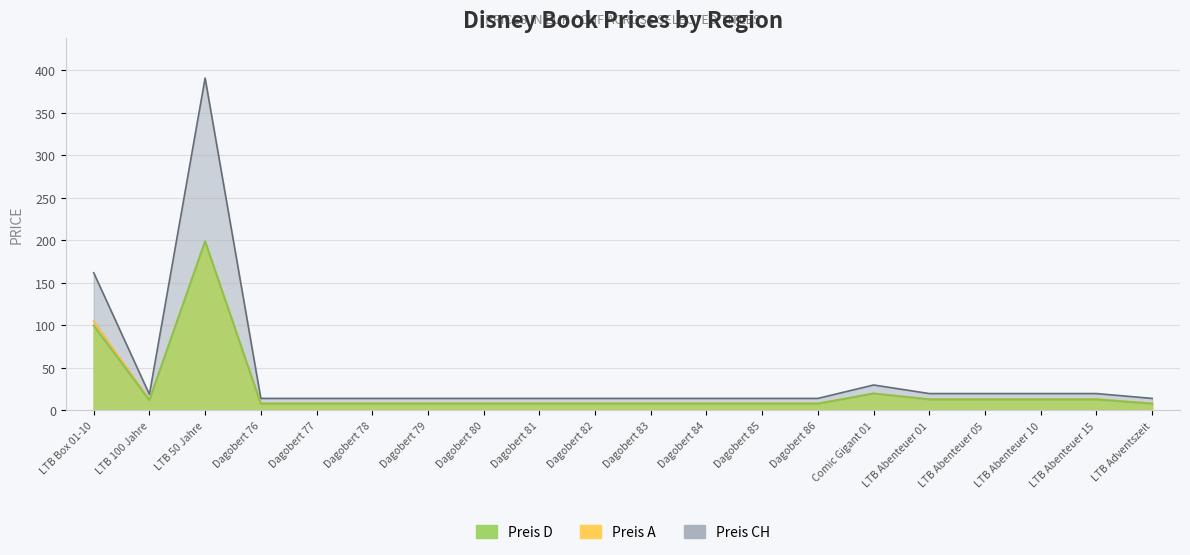

What position from the right is LTB Box 01-10?

20